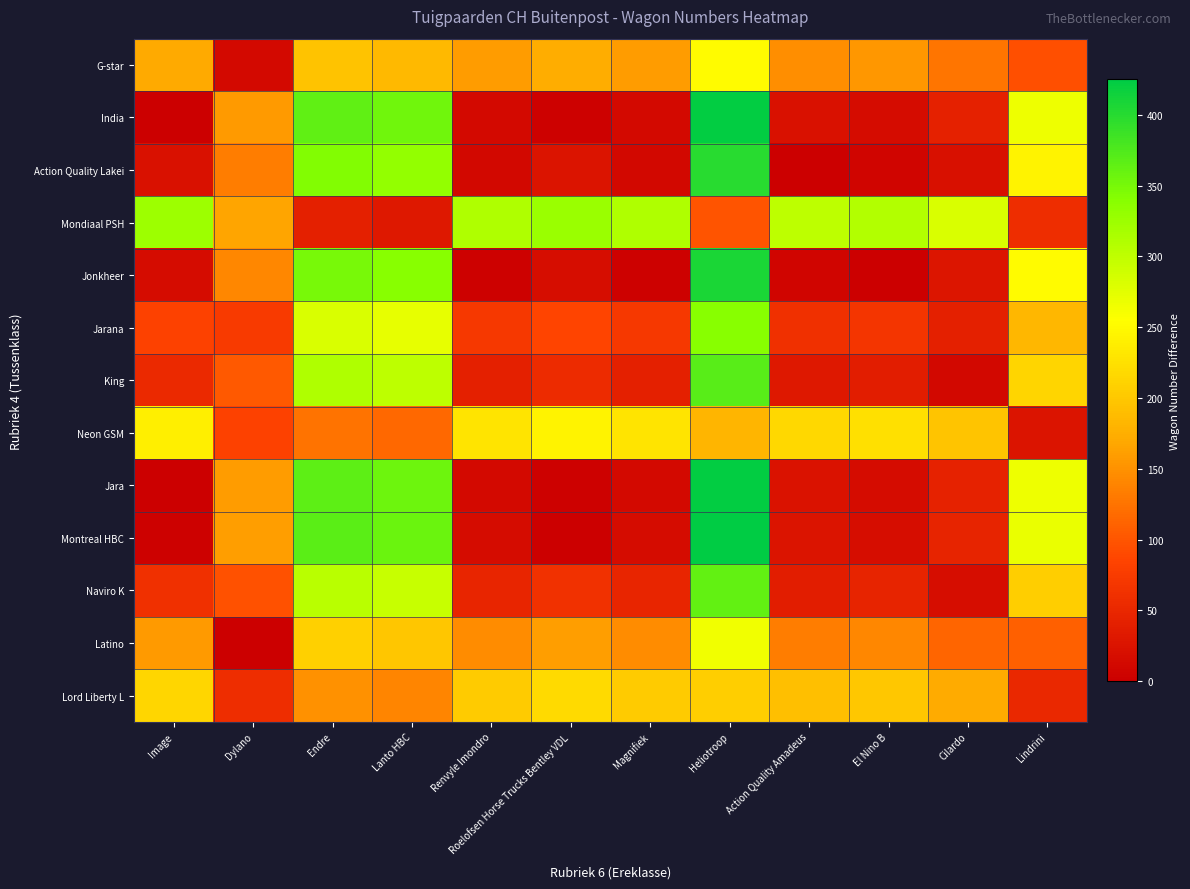

At Renvyle Imondro, list the series in order from largest to smallest.

Mondiaal PSH, Neon GSM, Lord Liberty L, G-star, Latino, Jarana, Naviro K, King, Montreal HBC, Jara, India, Action Quality Lakei, Jonkheer